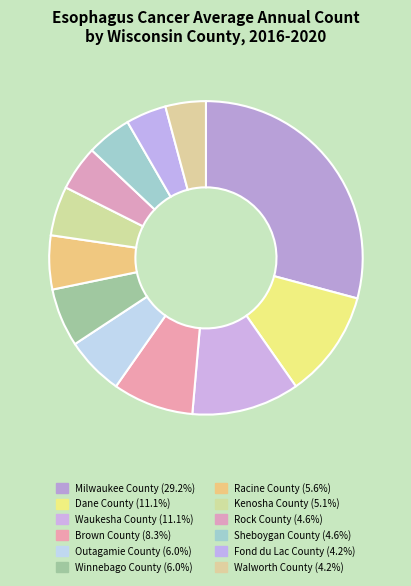

To the nearest percent, what percentage of the pie is Rock County?

5%